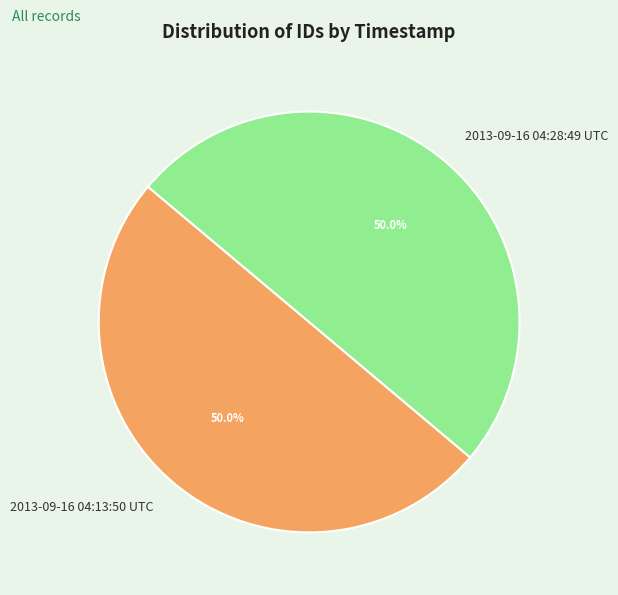

Count the number of slices in the pie.

2